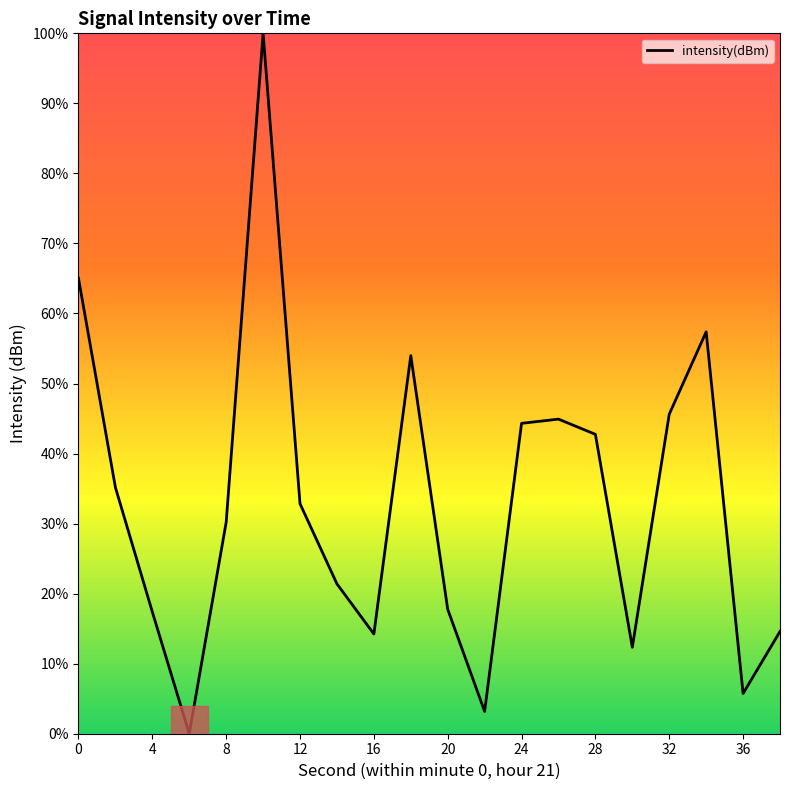

What is the difference between the maximum and minimum values?

100.0